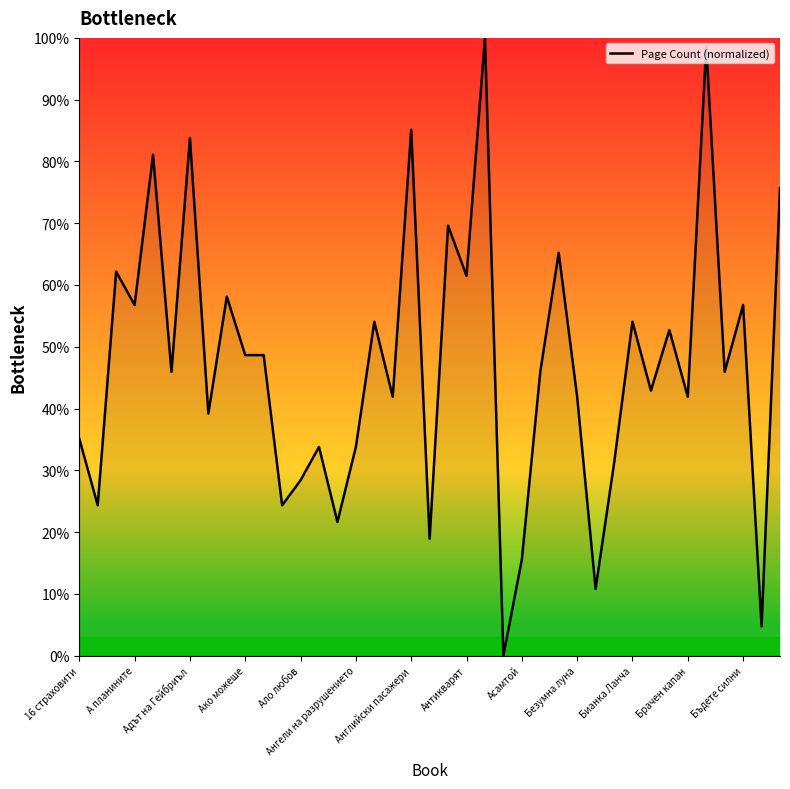

What is the value of the 4th point from the left?

56.8